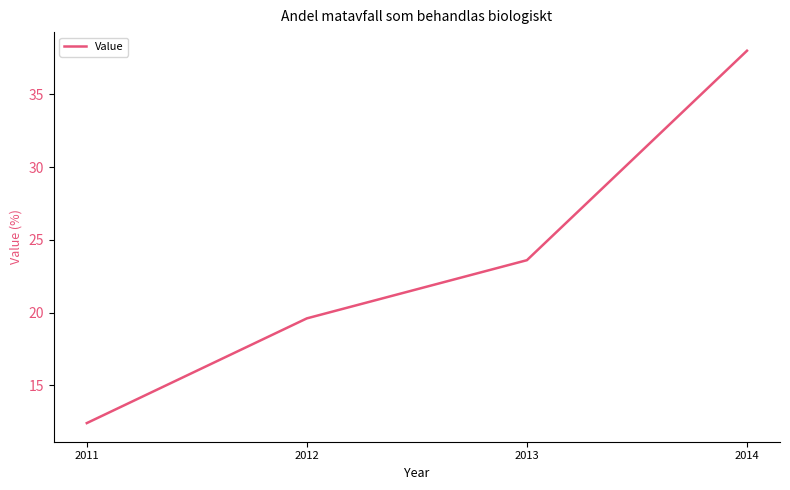

At which category does the chart reach its peak across all series?

2014